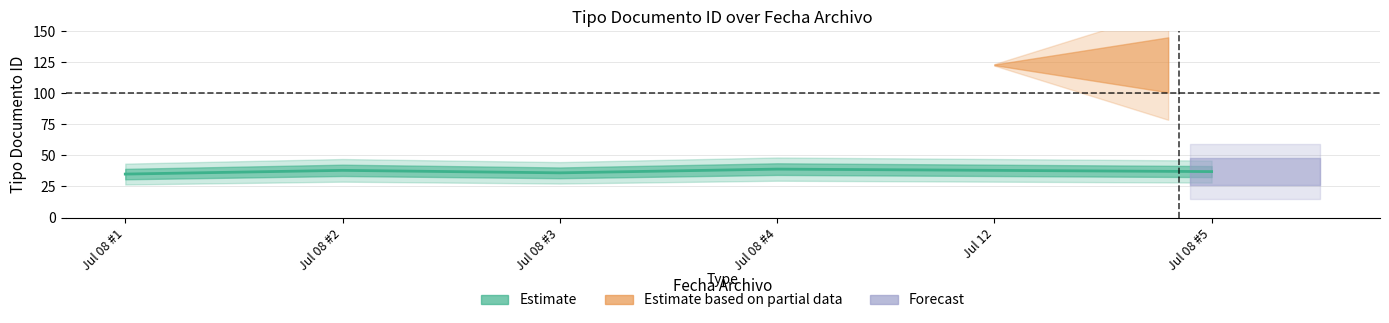

Between 2017-07-08 and 2017-07-08, which is larger?

2017-07-08